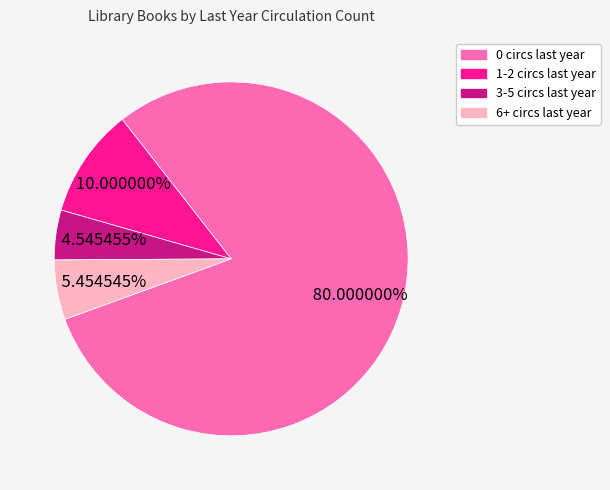

Which category has the smallest portion of the pie?

3-5 circs last year